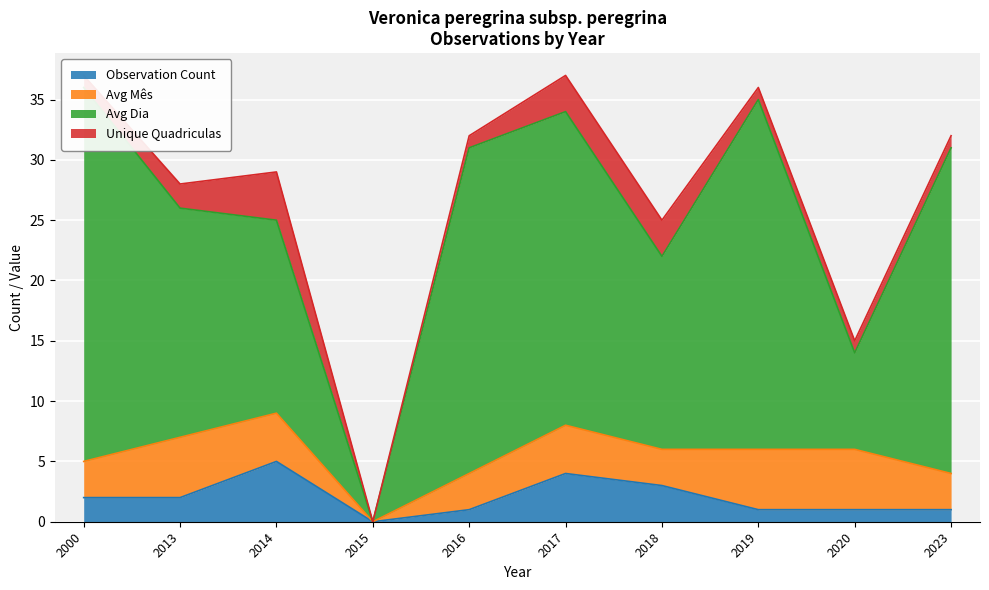

What is the approximate value of Avg Mês at 2020?

5